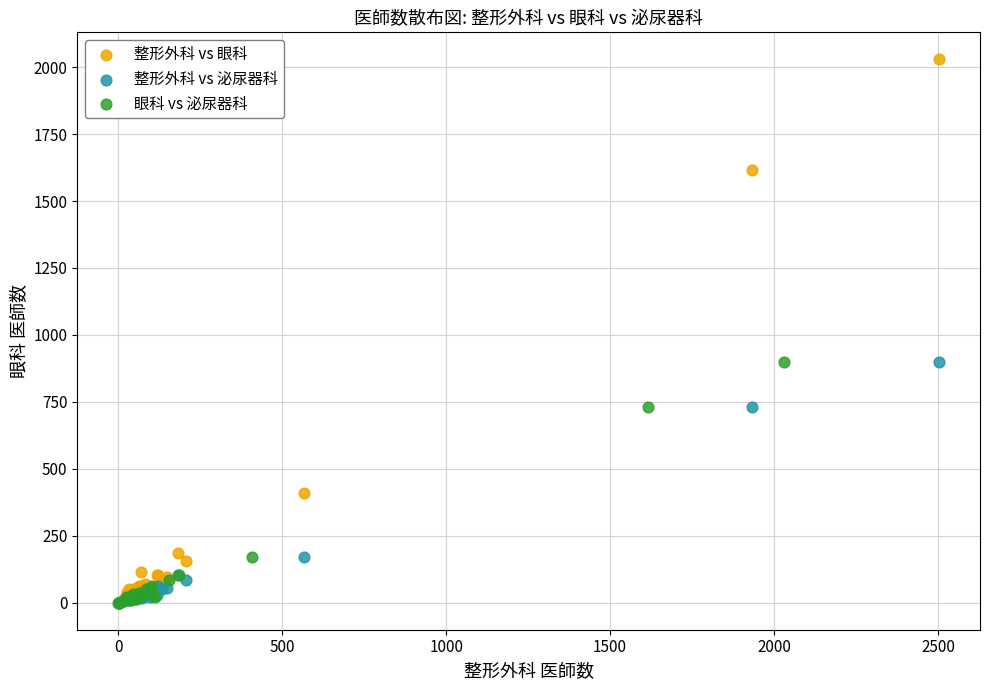

Which series has the widest spread of Y values?

整形外科 vs 眼科